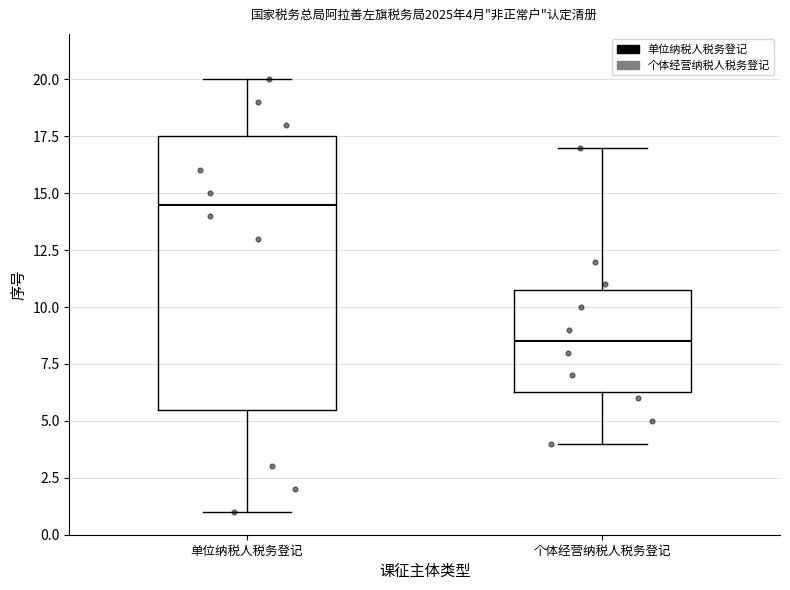

Which box has the highest median line?

单位纳税人税务登记